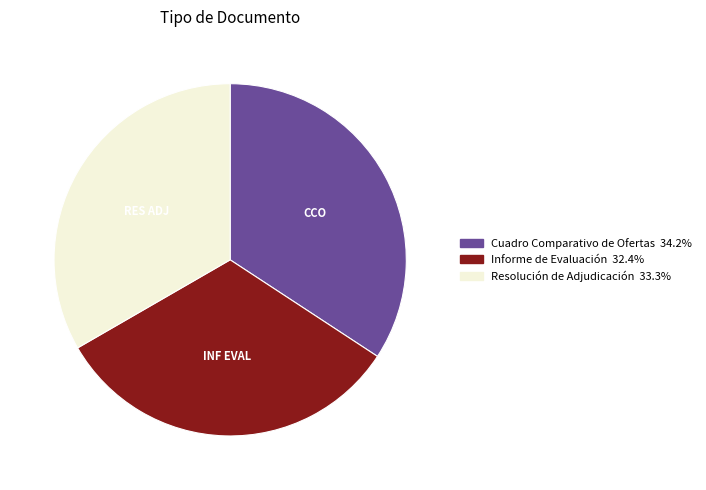

The Cuadro Comparativo de Ofertas slice represents 34% of the pie. True or false?

True